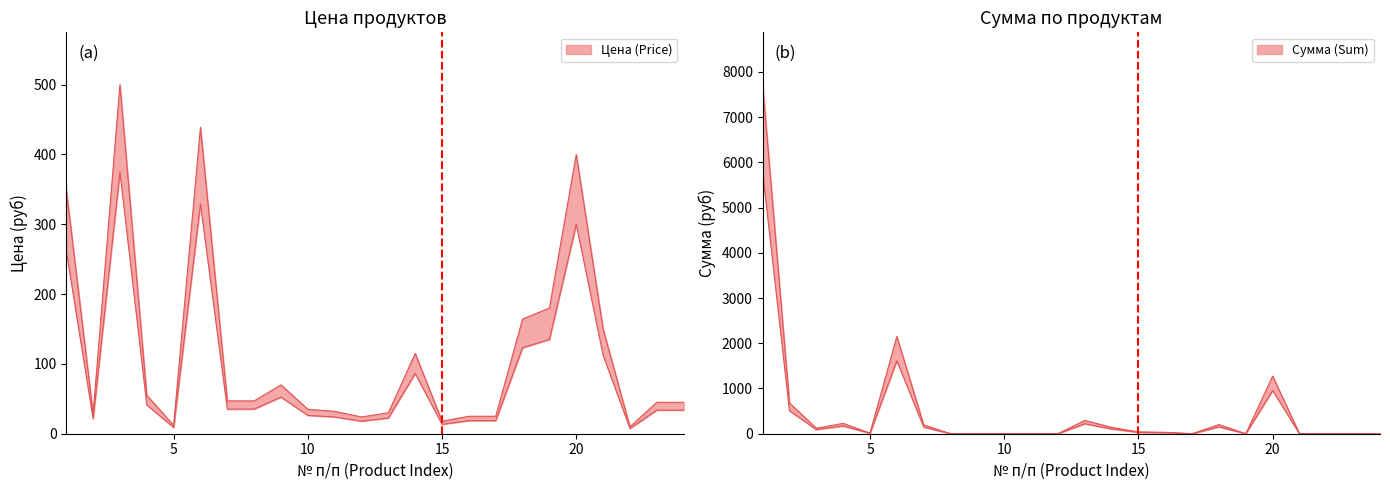

How many values in Сумма (Sum) are above zero?

13